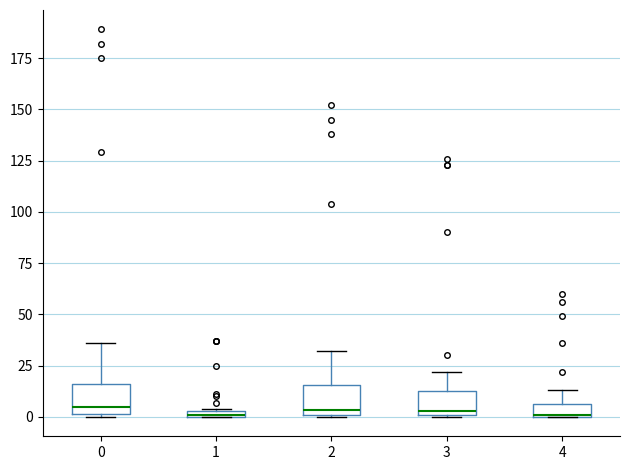

Where is the upper edge of the box at x = 4 on the y-axis? The values are not printed on the chart, so give them approximately, as read against the axis.

5